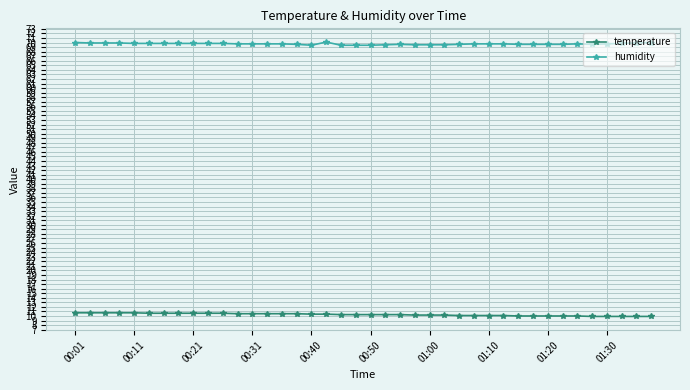

What is the maximum value for humidity?

70.1